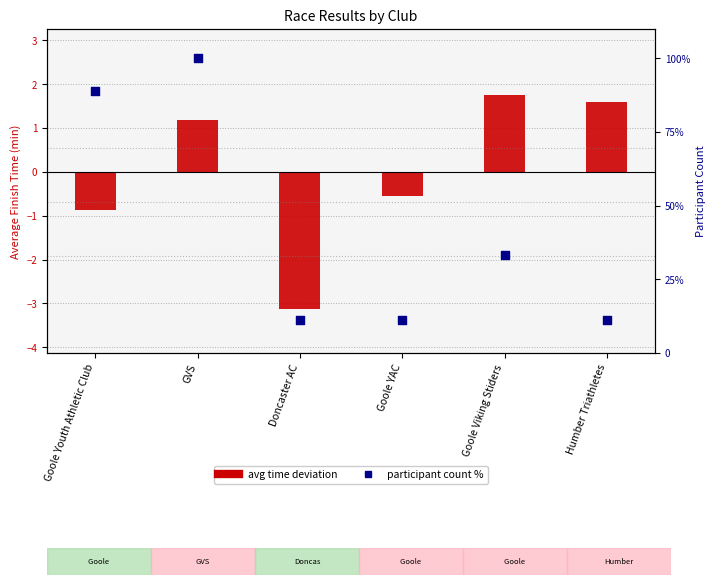

Which series has the widest spread of Y values?

participant count %